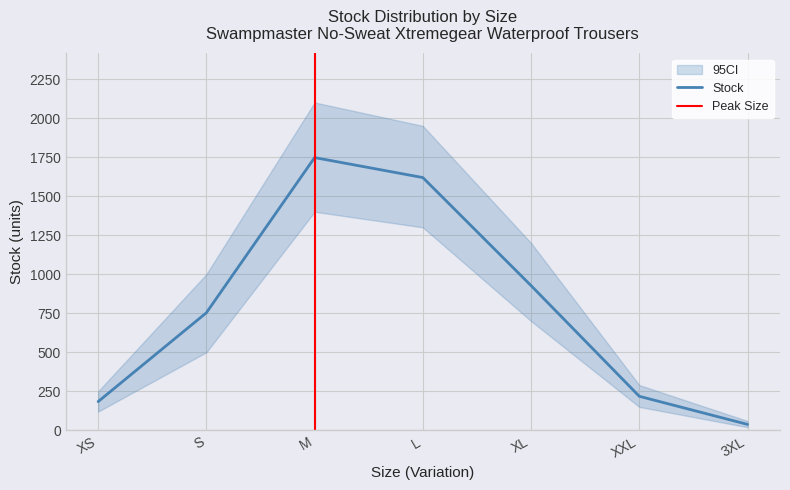

Where is Stock nearest to the value 892?

XL